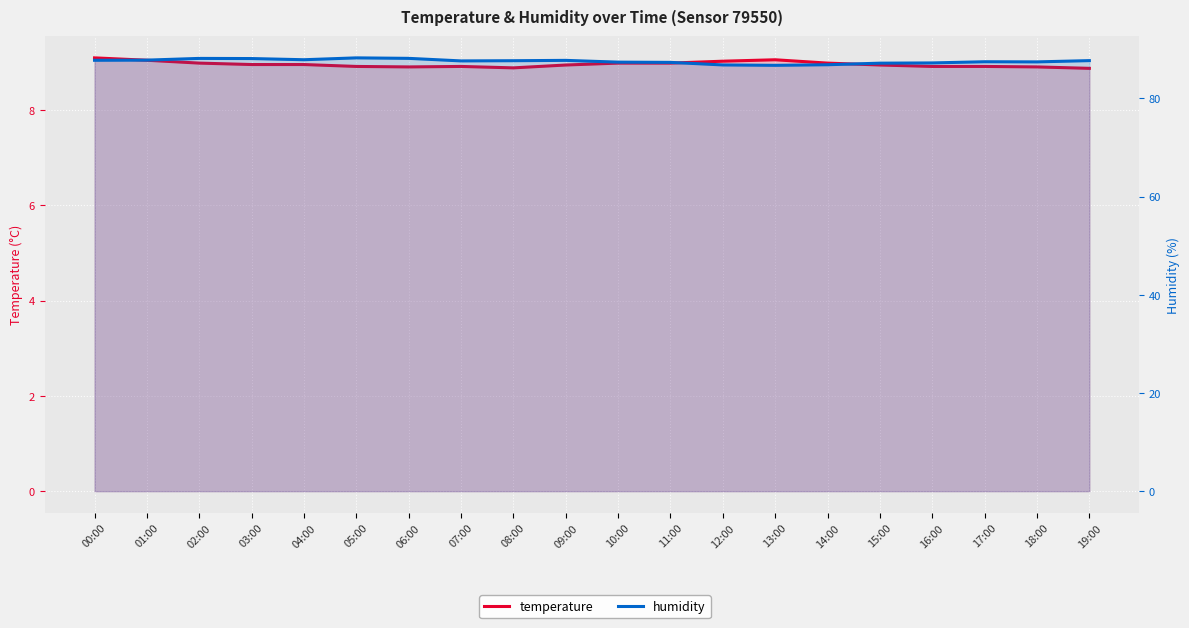

What is the value of the temperature point at the 10th from the left?

8.9